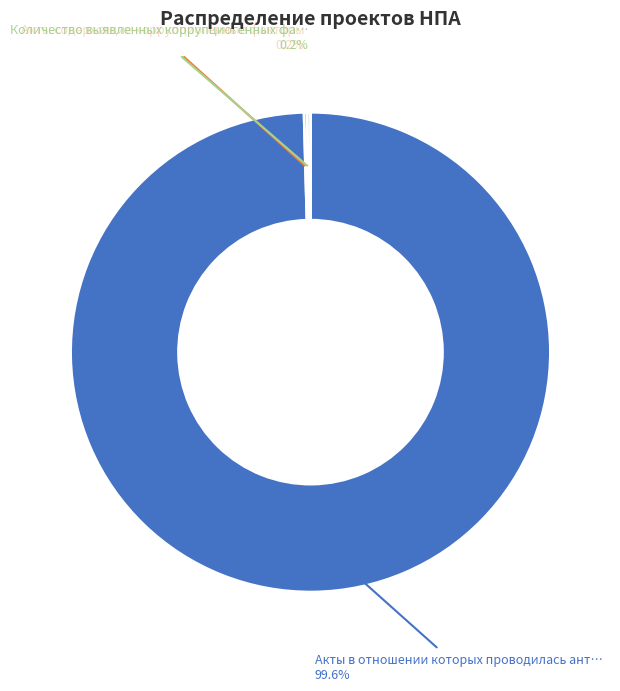

Is there any slice that represents more than half of the pie?

Yes